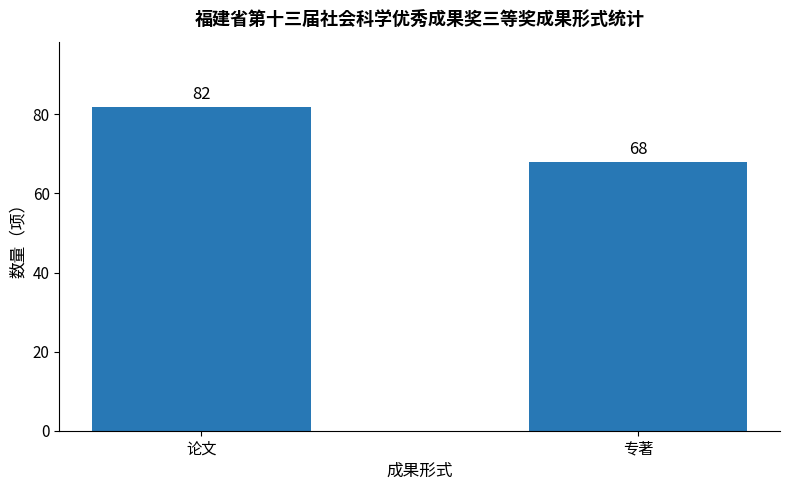

Between 专著 and 论文, which is larger?

论文